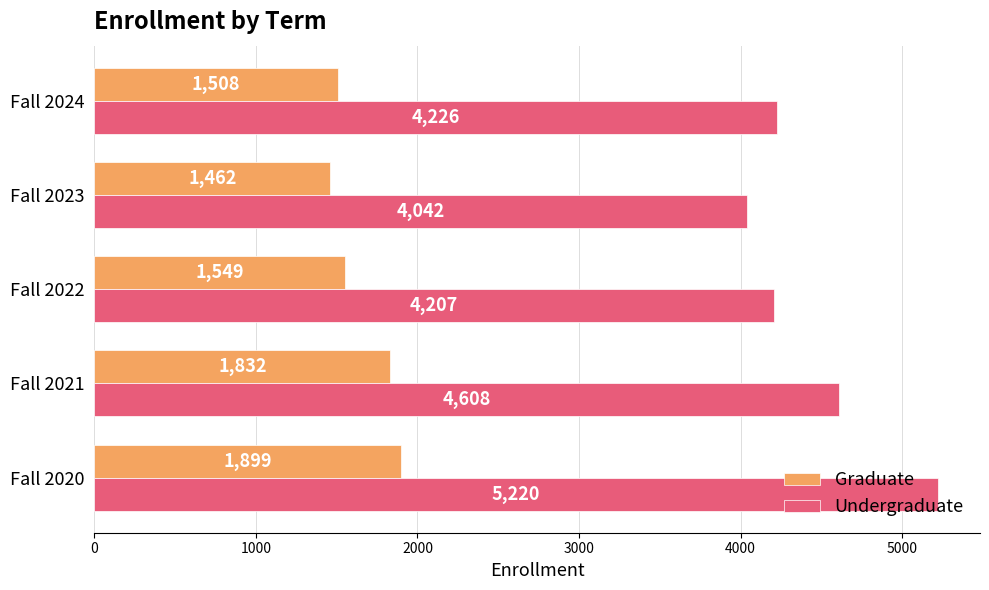

Where is Undergraduate nearest to the value 4631?

Fall 2021